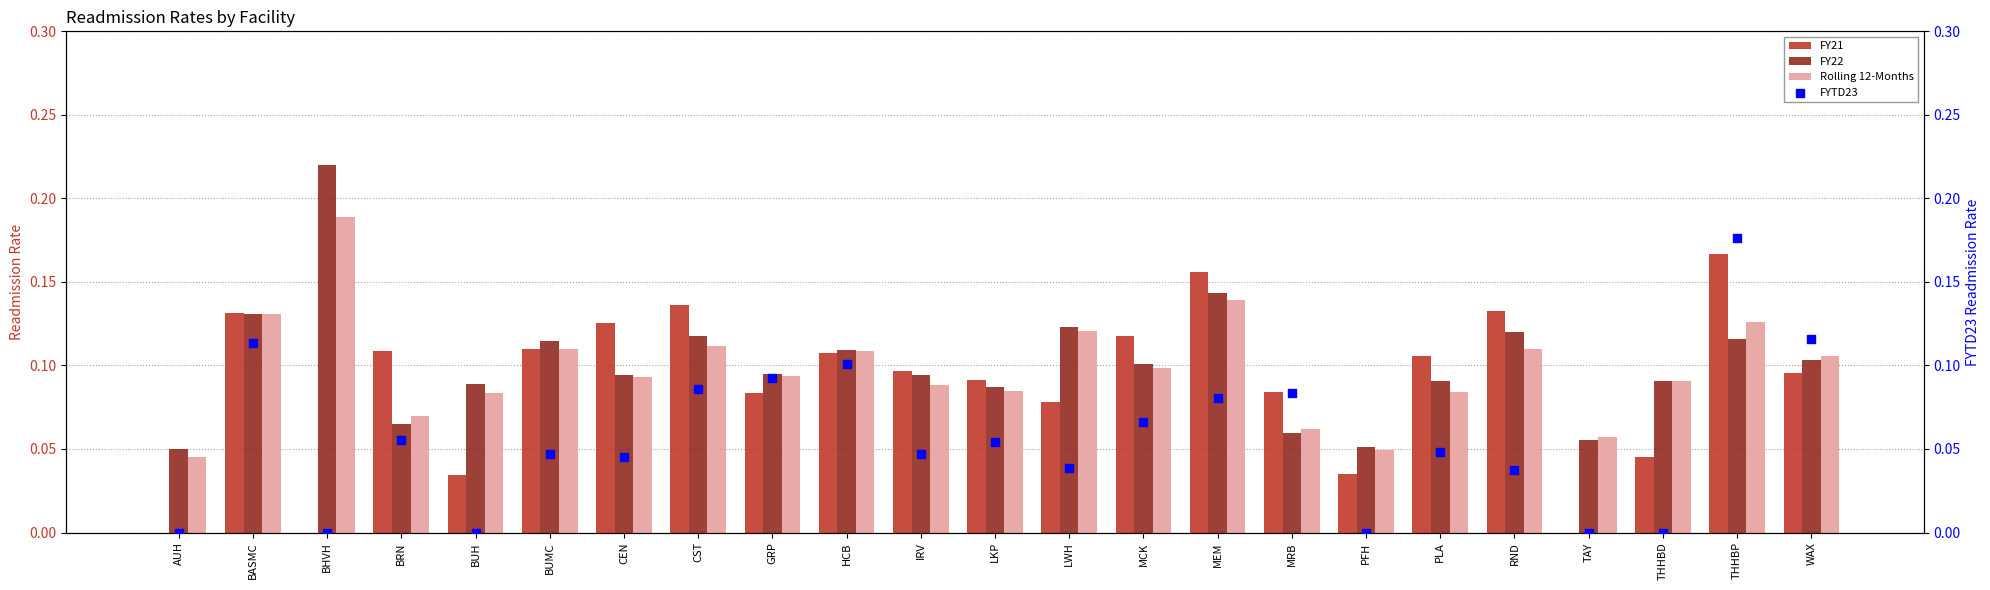

At which category is the sum across all series the highest?

THHBP